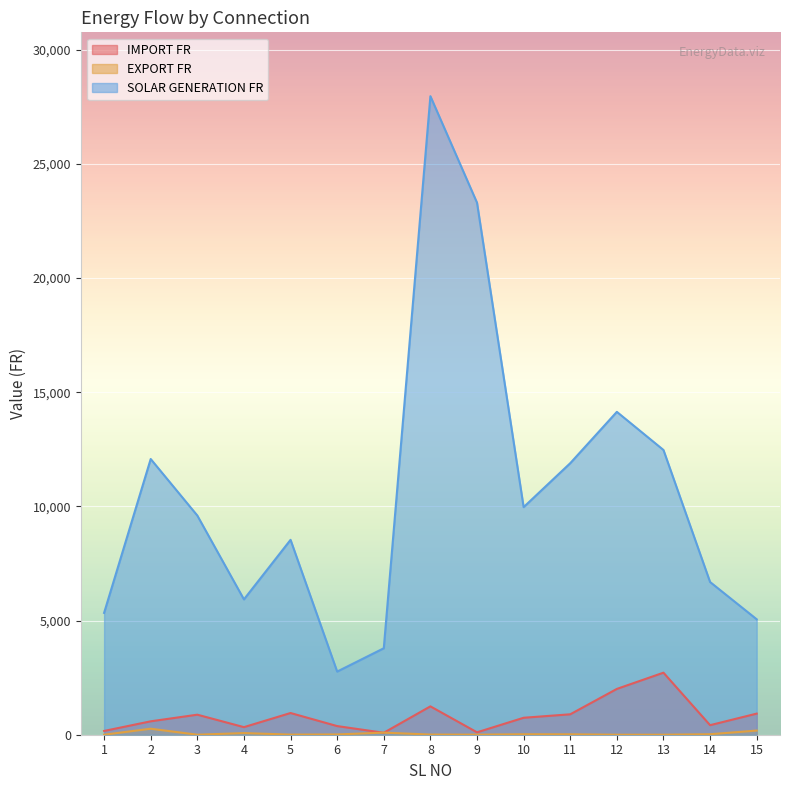

Where does the IMPORT FR series first go above 742?

3